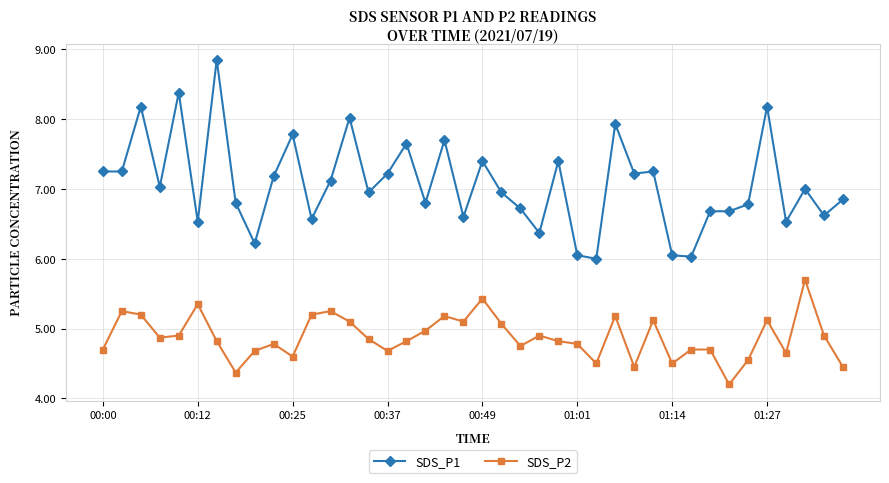

True or false: SDS_P1 has more than 2 interior local peaks.

True